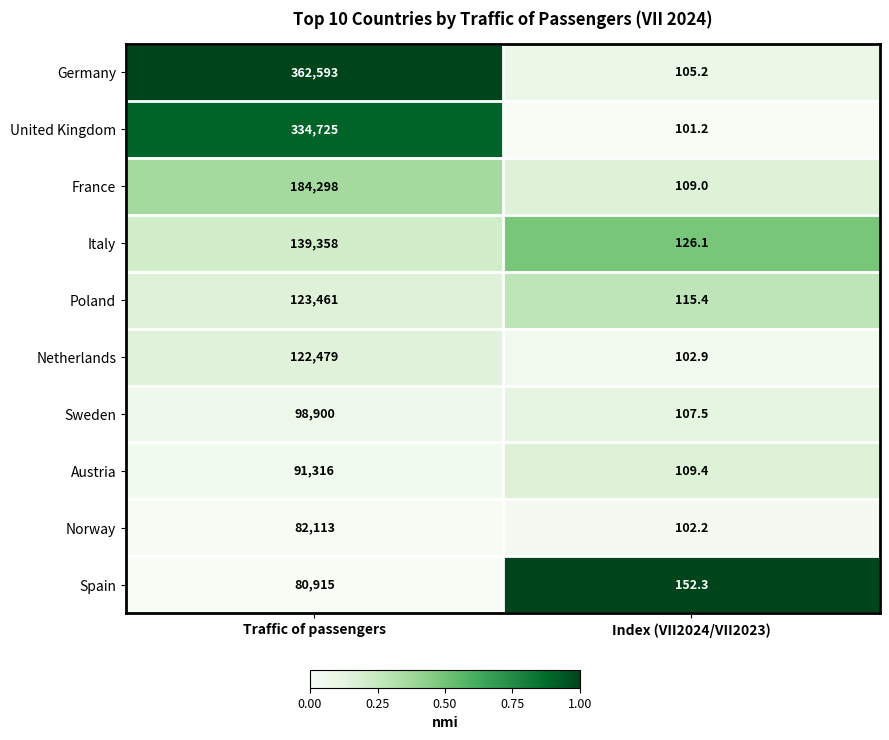

How many distinct data groups are displayed?

10